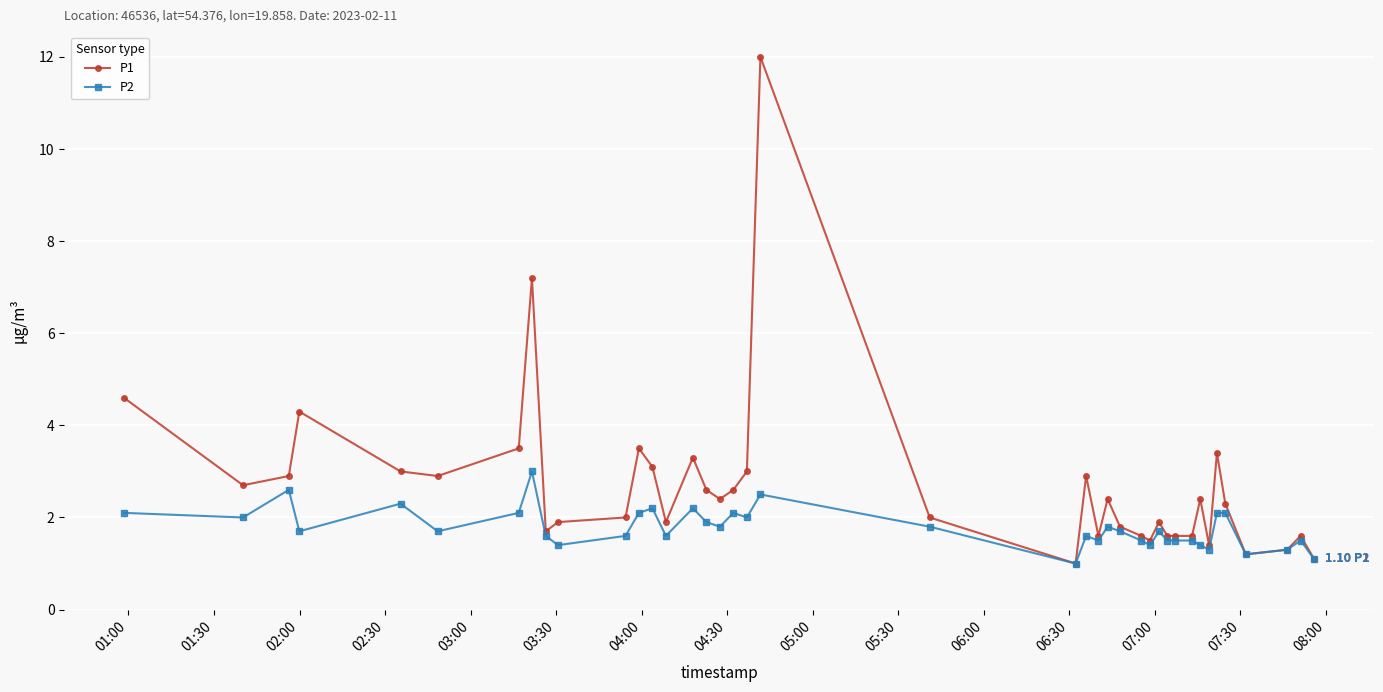

Reading right to left, extract all data points from this chart.

P1: 1.1	1.6	1.3	1.2	2.3	3.4	1.4	2.4	1.6	1.6	1.6	1.9	1.5	1.6	1.8	2.4	1.6	2.9	1.0	2.0	12.0	3.0	2.6	2.4	2.6	3.3	1.9	3.1	3.5	2.0	1.9	1.7	7.2	3.5	2.9	3.0	4.3	2.9	2.7	4.6
P2: 1.1	1.5	1.3	1.2	2.1	2.1	1.3	1.4	1.5	1.5	1.5	1.7	1.4	1.5	1.7	1.8	1.5	1.6	1.0	1.8	2.5	2.0	2.1	1.8	1.9	2.2	1.6	2.2	2.1	1.6	1.4	1.6	3.0	2.1	1.7	2.3	1.7	2.6	2.0	2.1